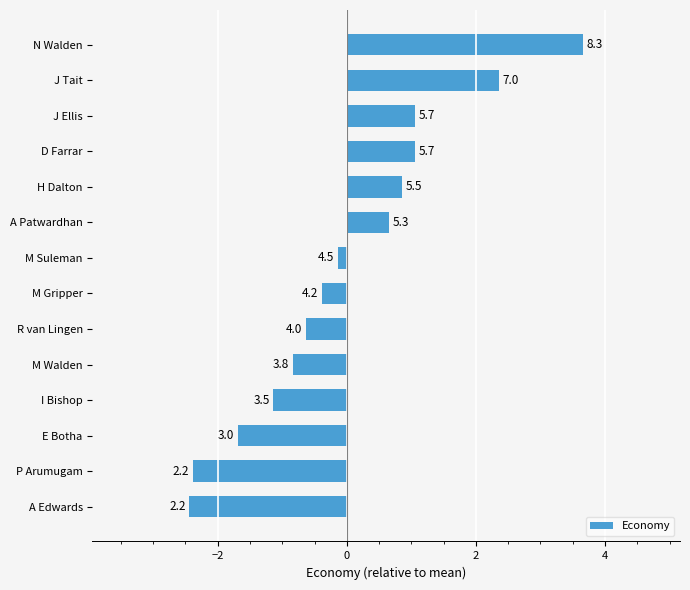

What is the difference between the second highest and minimum values?

4.8